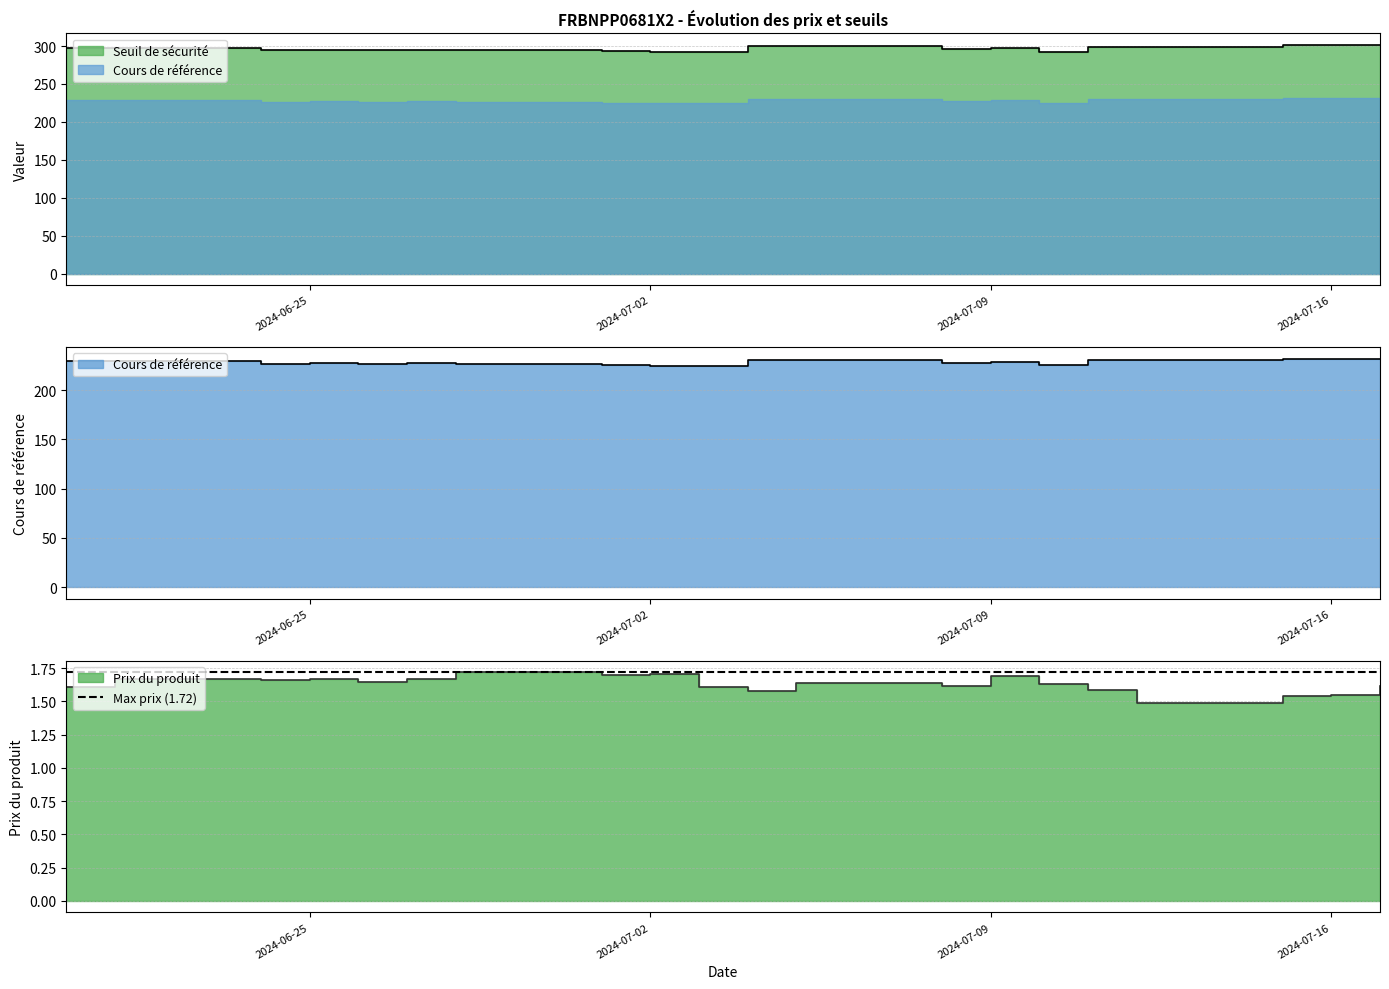

Rank the series by their maximum value, from lowest to highest.

Prix du produit, Cours de référence, Seuil de sécurité